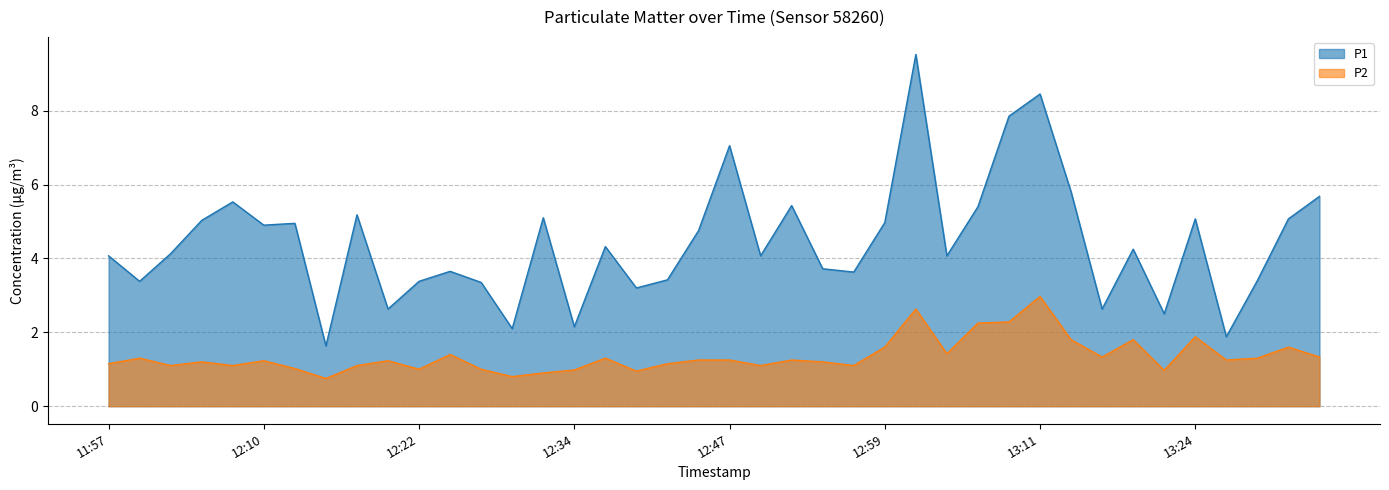

How many interior local valleys does the P1 series have?

13